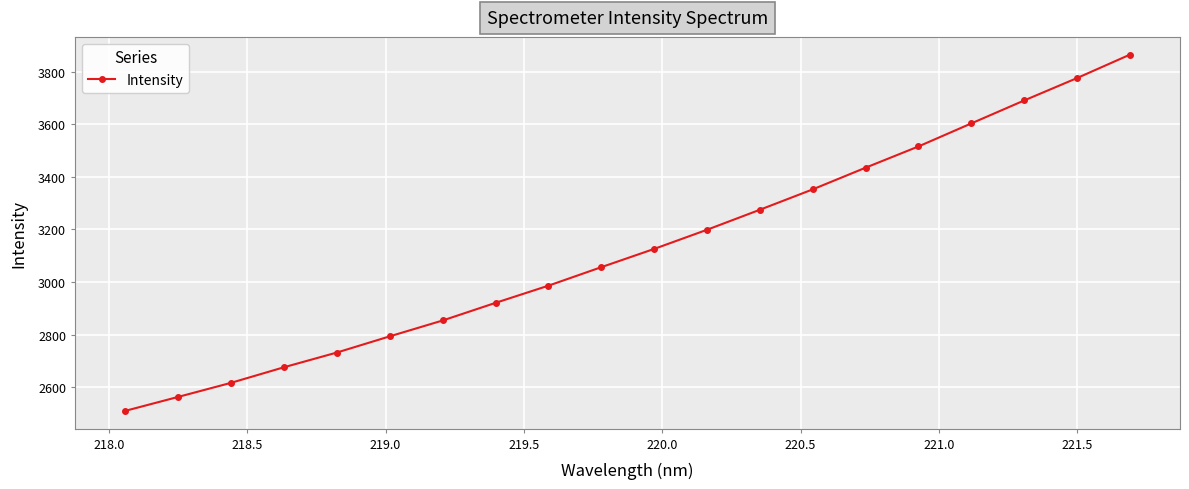

What is the minimum value shown in the chart?

2510.0